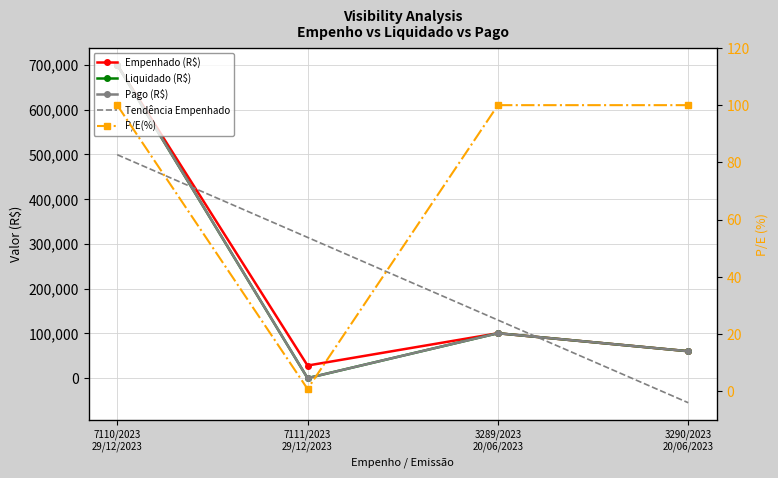

What is the approximate value of Liquidado (R$) at 3290/2023
20/06/2023?

60339.1